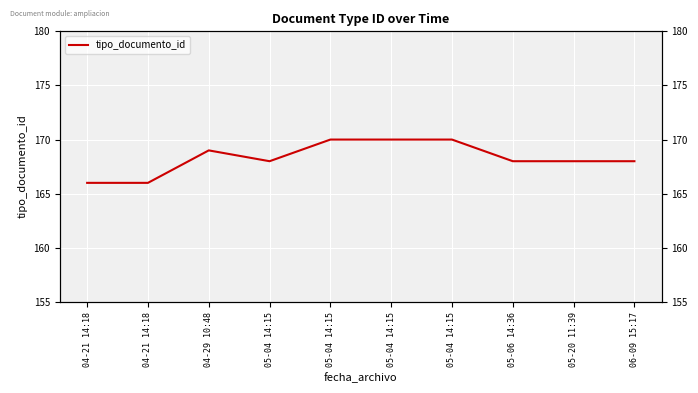

List the labels in order of value, largest first.

05-04 14:15, 05-04 14:15, 05-04 14:15, 04-29 10:48, 05-04 14:15, 05-06 14:36, 05-20 11:39, 06-09 15:17, 04-21 14:18, 04-21 14:18